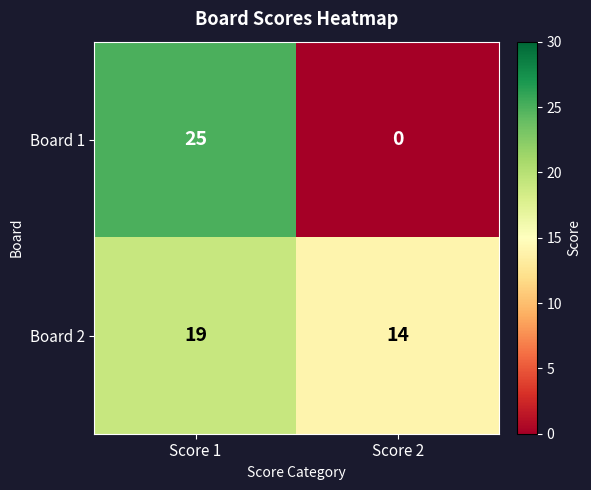

List the series in order of their peak value, lowest first.

Board 2, Board 1